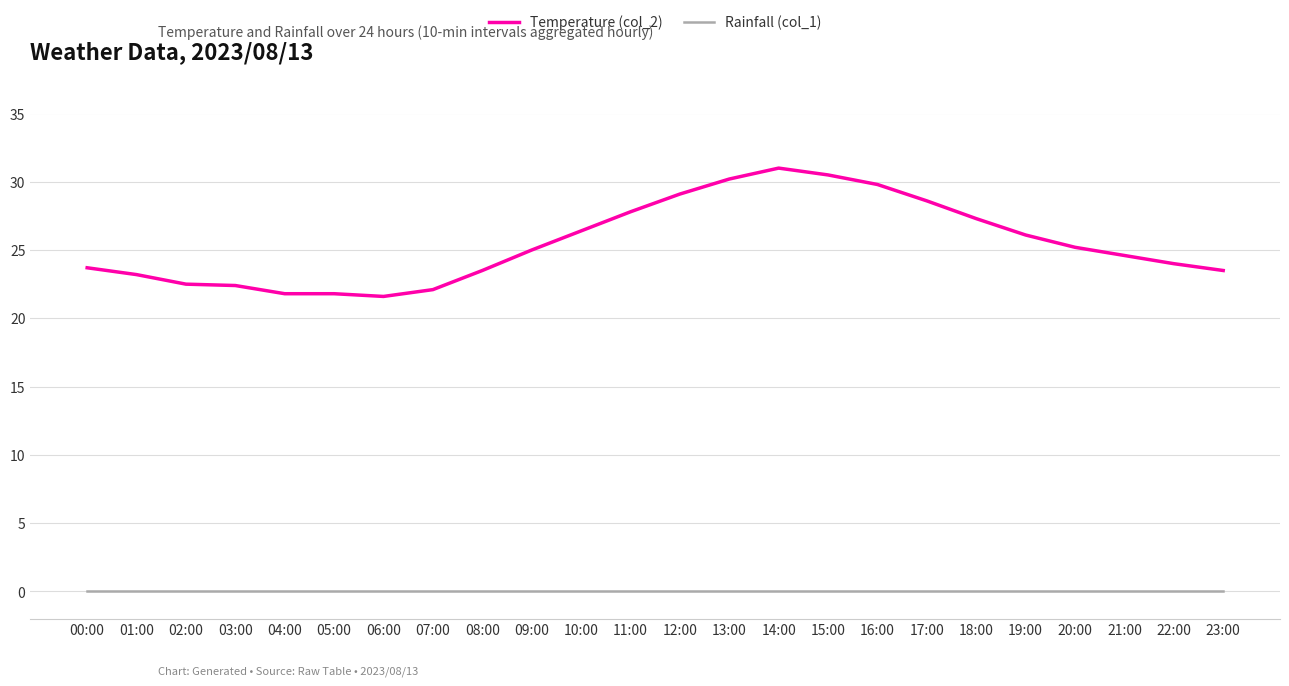

Which label corresponds to the largest value in the chart?

14:00